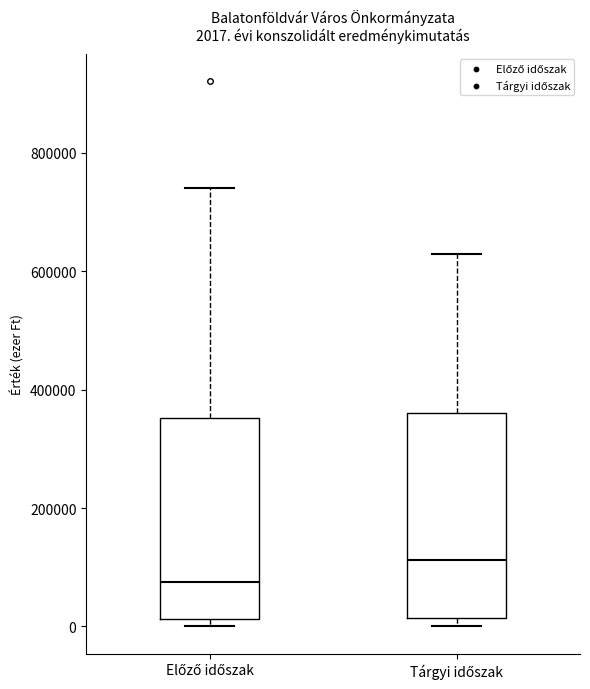

Which box's median line is the highest?

Tárgyi időszak